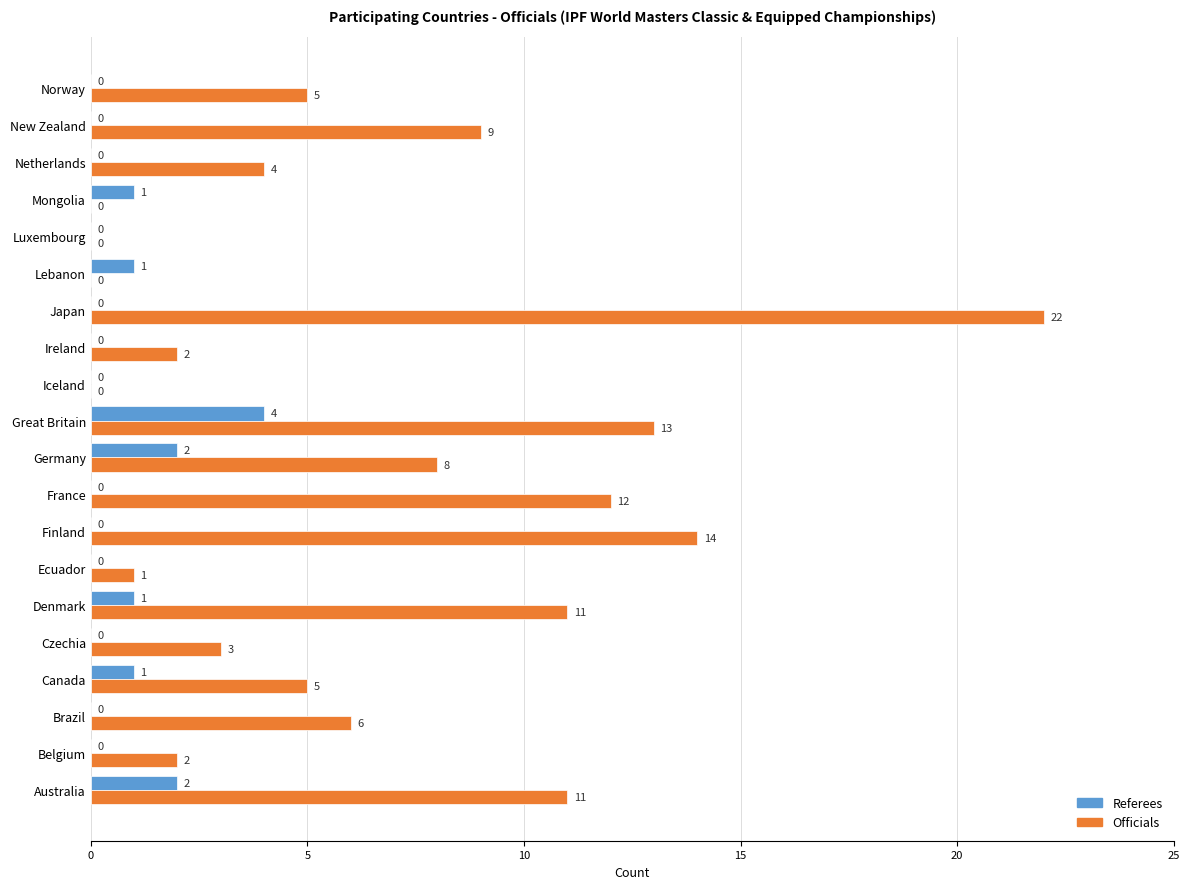

What is the sum of all Officials values?

128